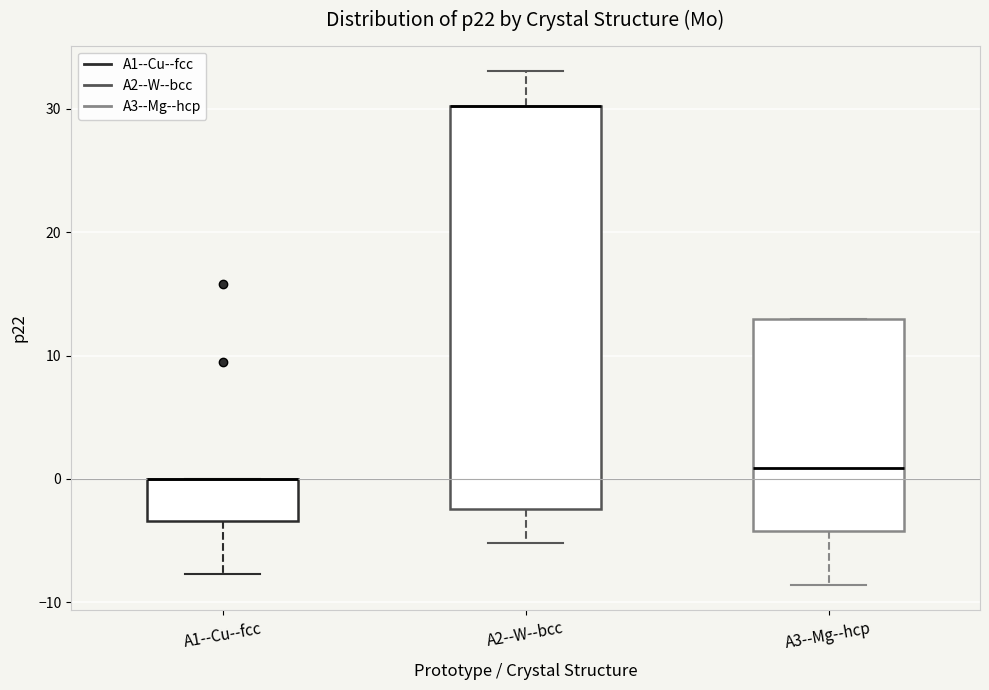

Where does the lower whisker of the box for A2--W--bcc end on the y-axis? The values are not printed on the chart, so give them approximately, as read against the axis.

-5